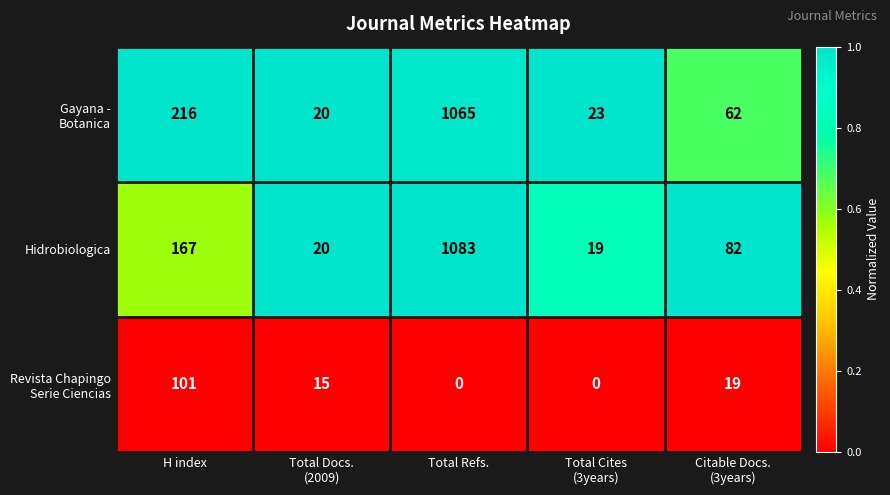

What is the maximum value for Hidrobiologica?

1083